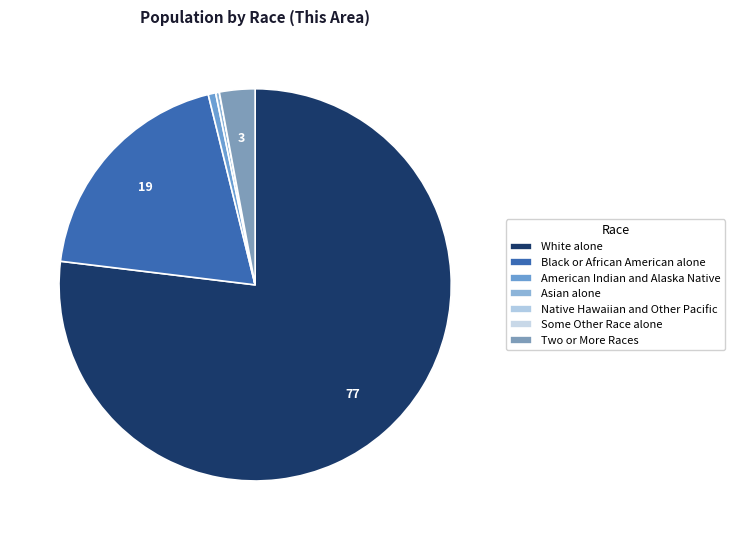

Which slice is the smallest?

Native Hawaiian and Other Pacific